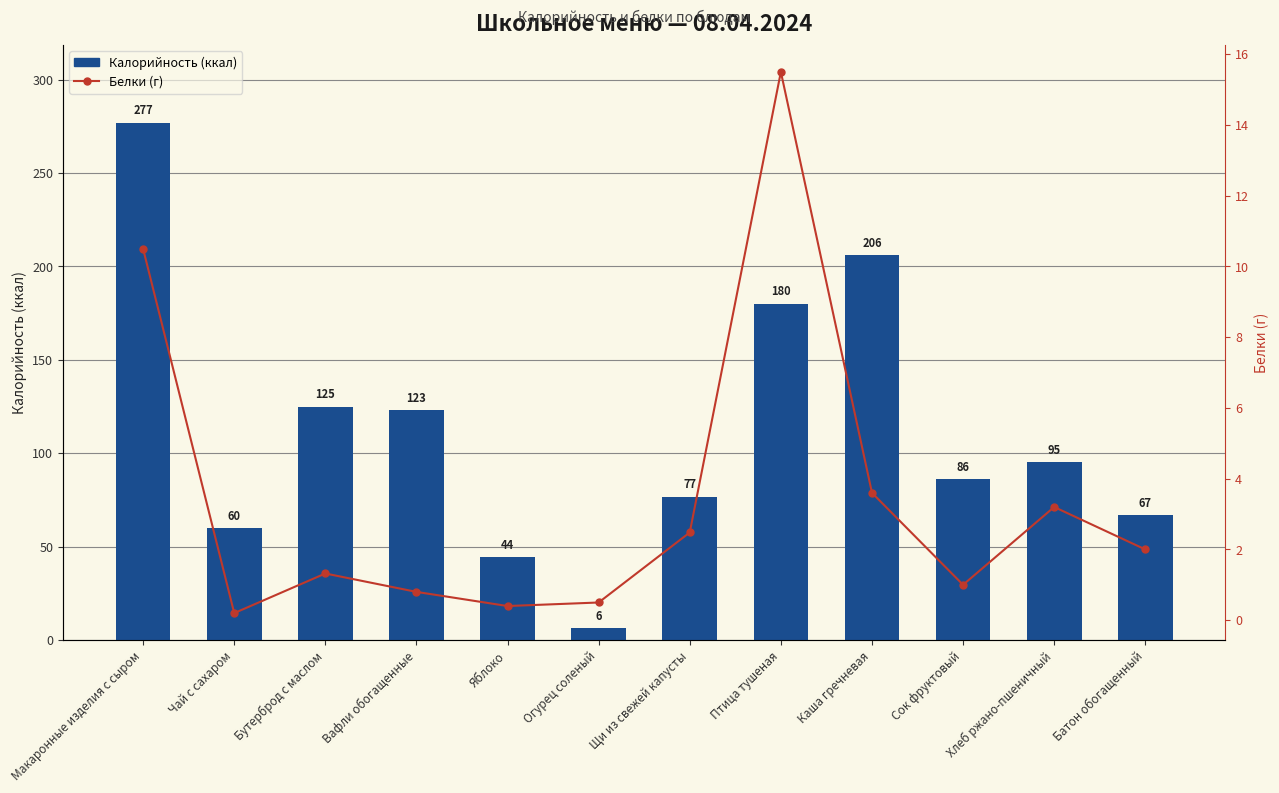

Is it true that Калорийность equals 47.4 at Щи из свежей капусты?

False